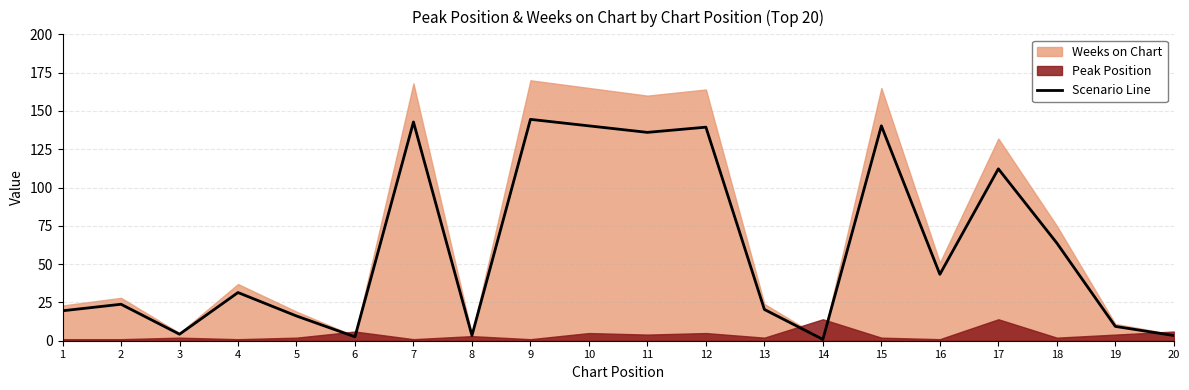

Rank the categories by value from lowest to highest.

14, 6, 8, 20, 3, 19, 5, 1, 13, 2, 4, 16, 18, 17, 11, 12, 10, 15, 7, 9